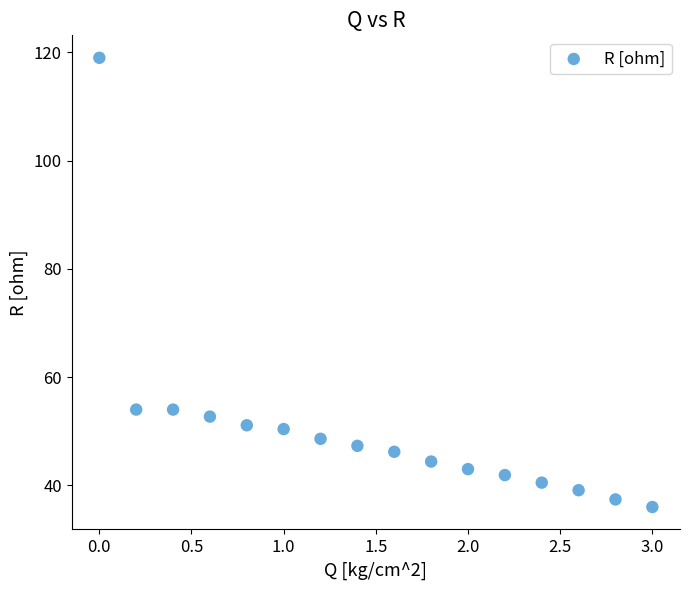

What is the range of X values (max minus min)?

3.0